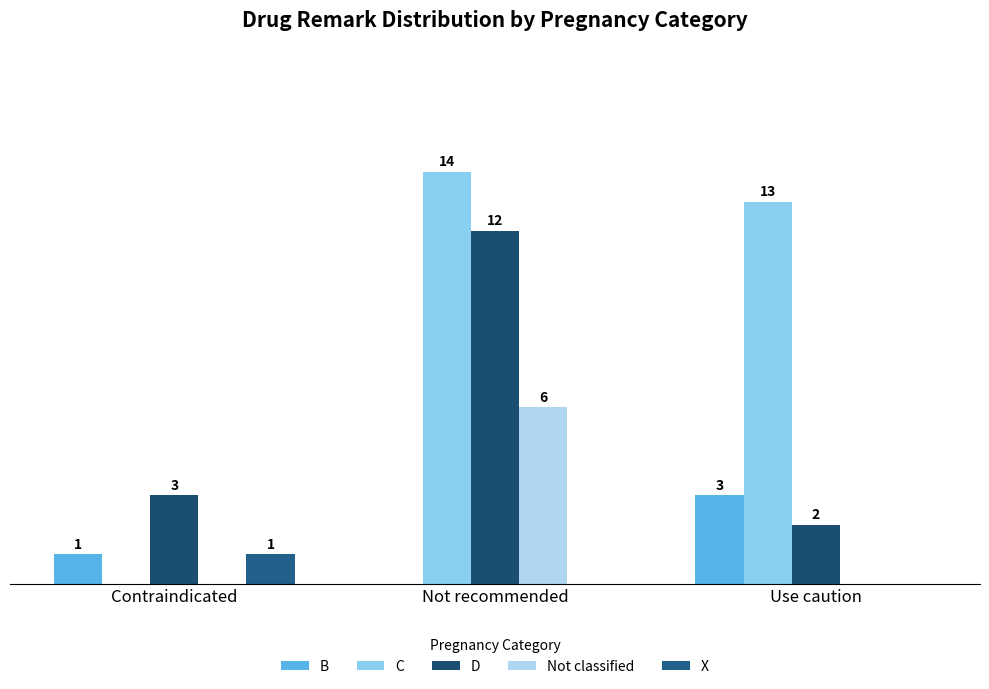

What is the label of the 2nd bar from the right?

Not recommended